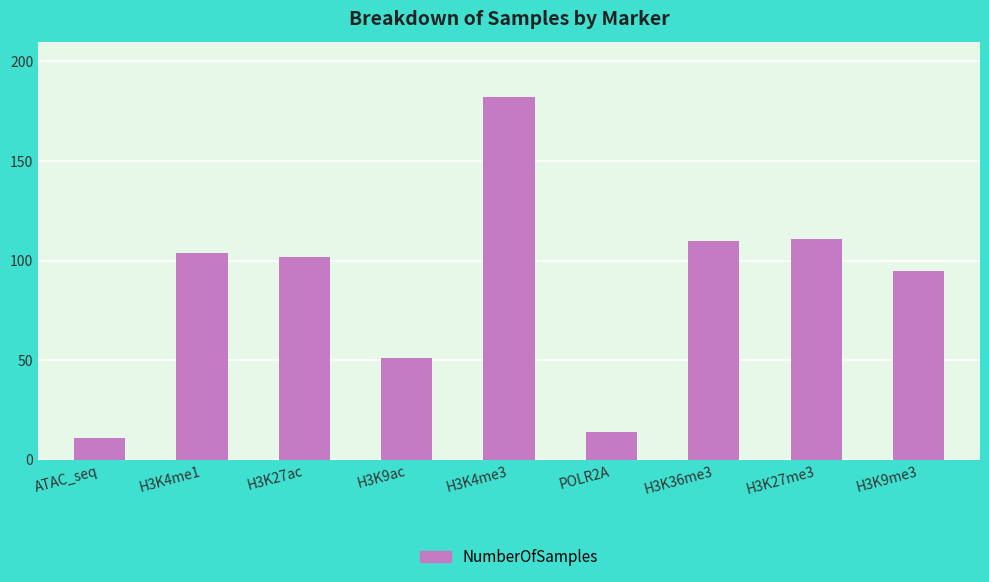

What is the sum of the values at H3K36me3 and POLR2A?

124